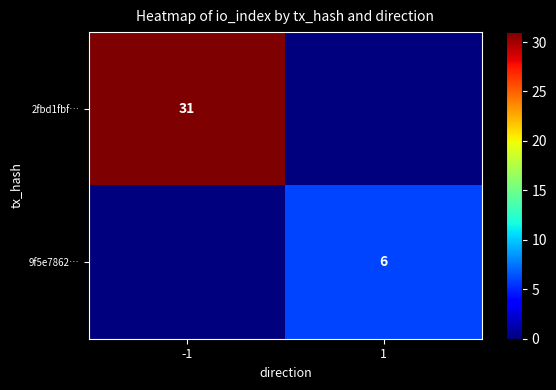

True or false: 9f5e7862… has a value of 6 at 1.

True